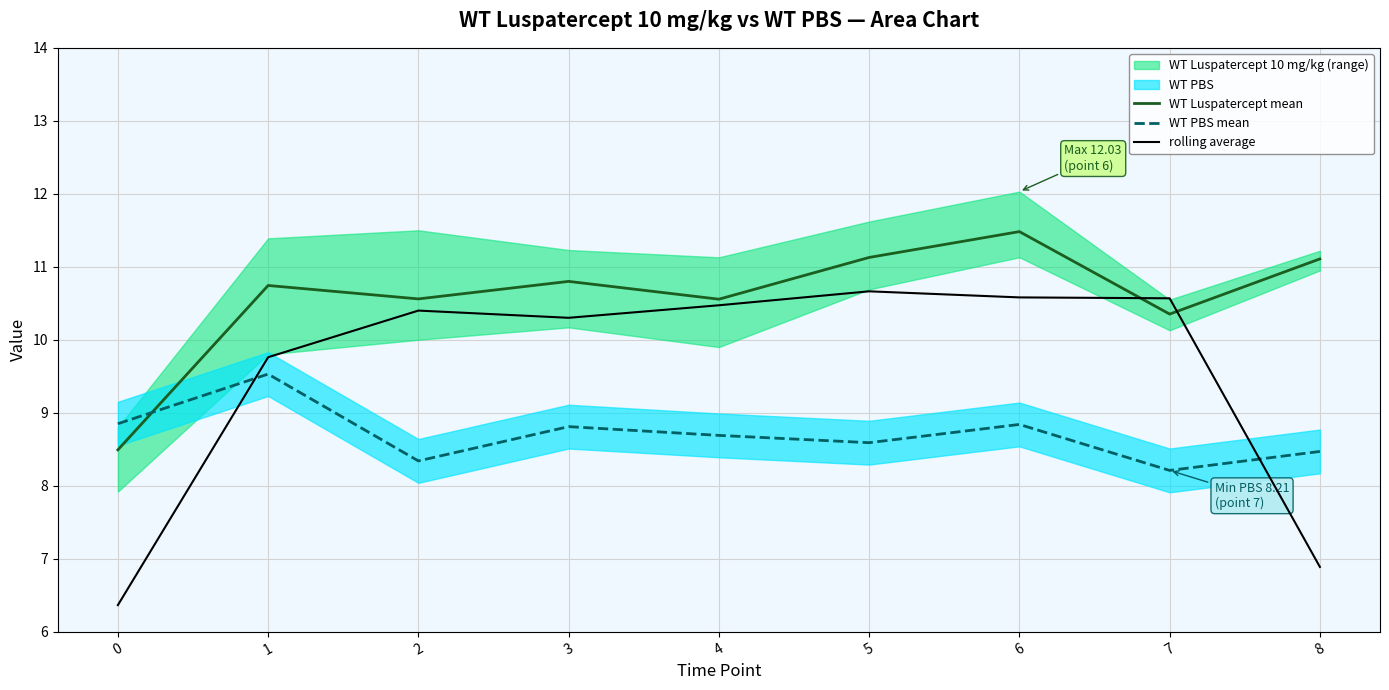

List the series in order of their peak value, highest first.

WT Luspatercept mean, rolling average, WT PBS mean